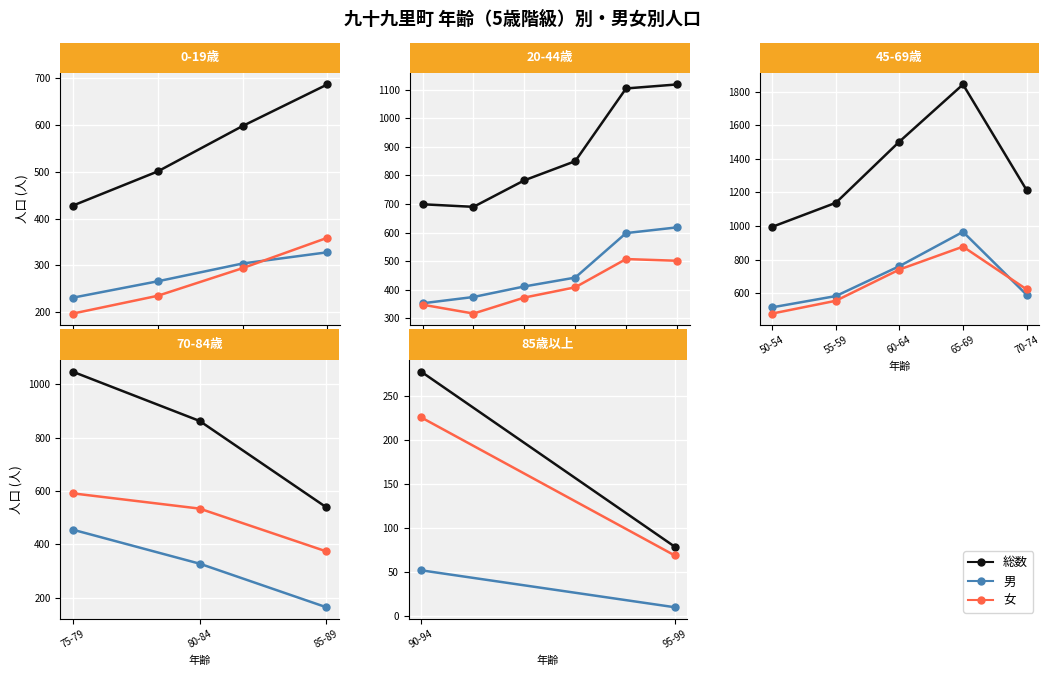

What position from the left is 90-94?

1